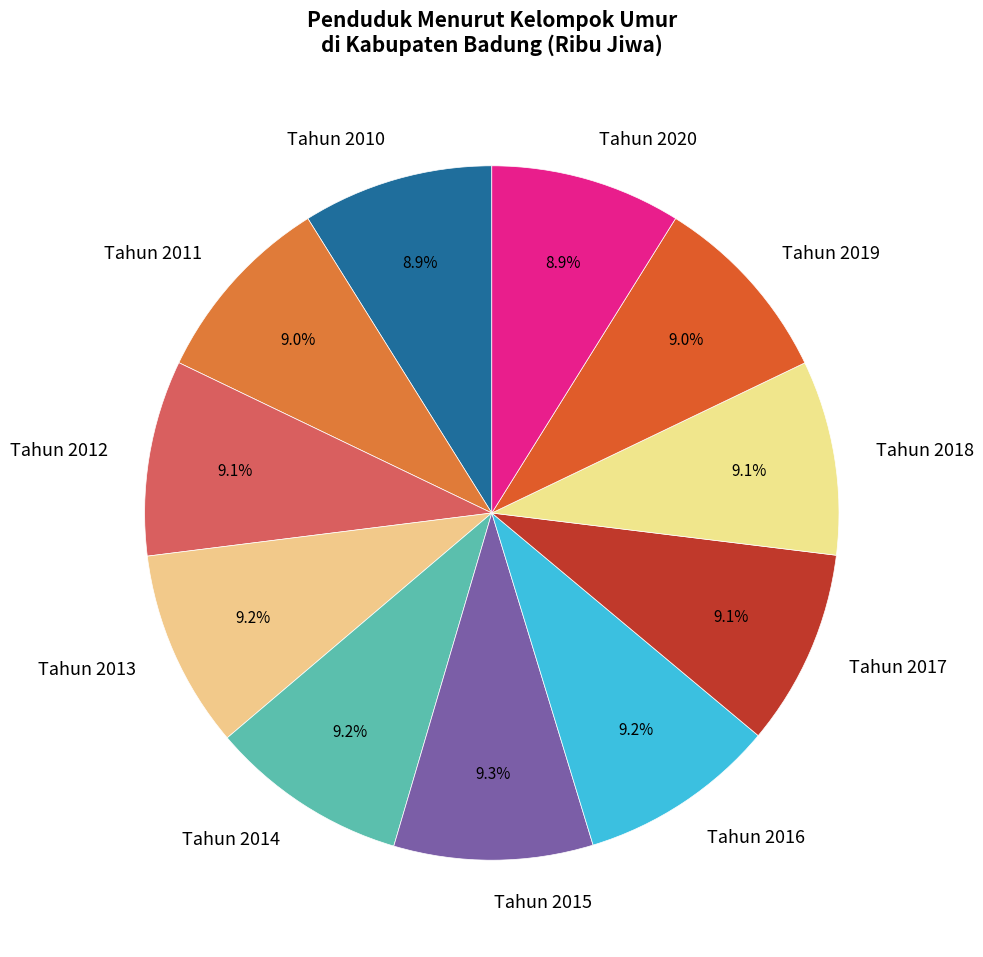

Is there any slice that represents more than half of the pie?

No